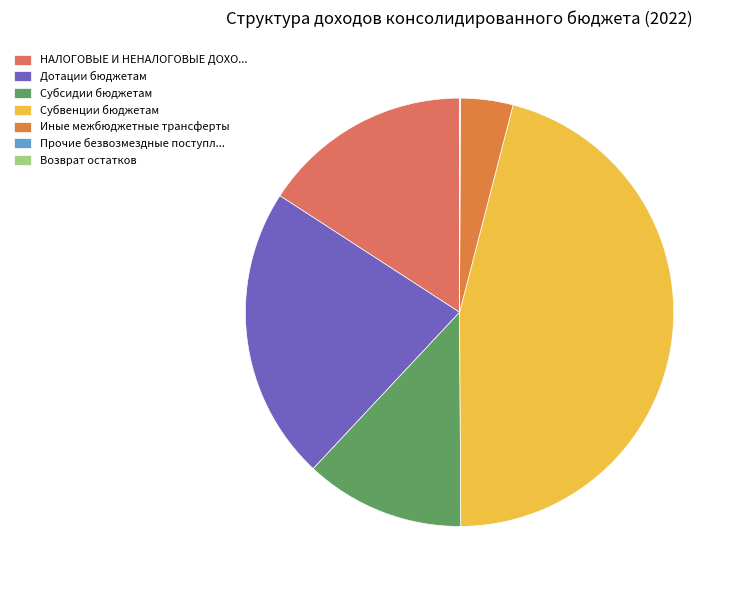

Which has a higher value, Возврат остатков or Субвенции бюджетам?

Субвенции бюджетам